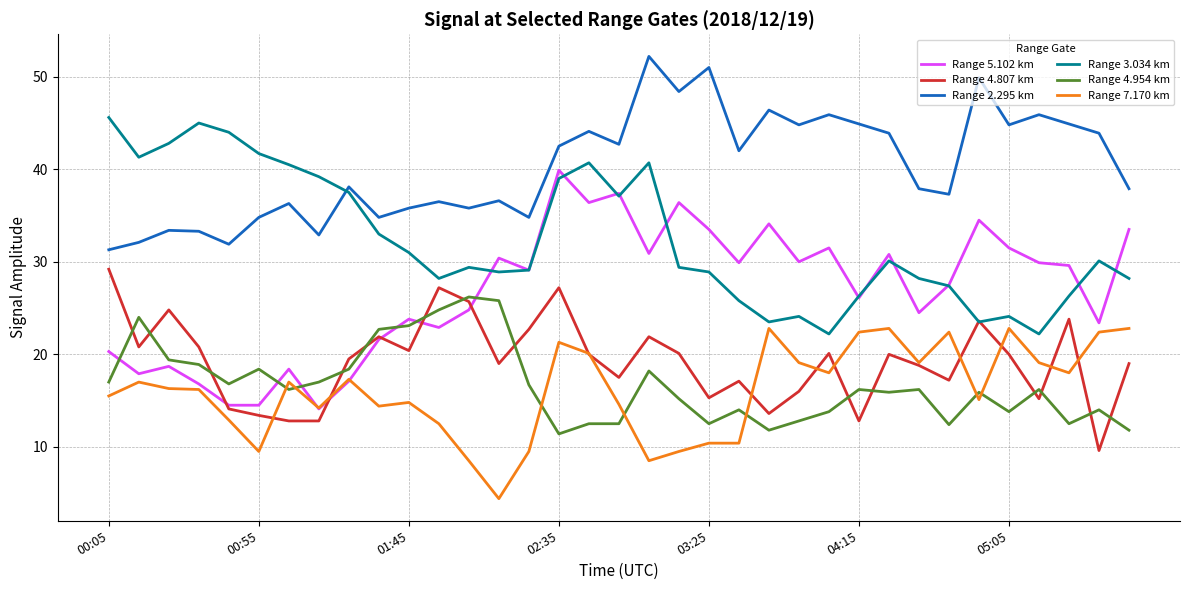

What is the minimum value for Range 2.295 km?

31.3